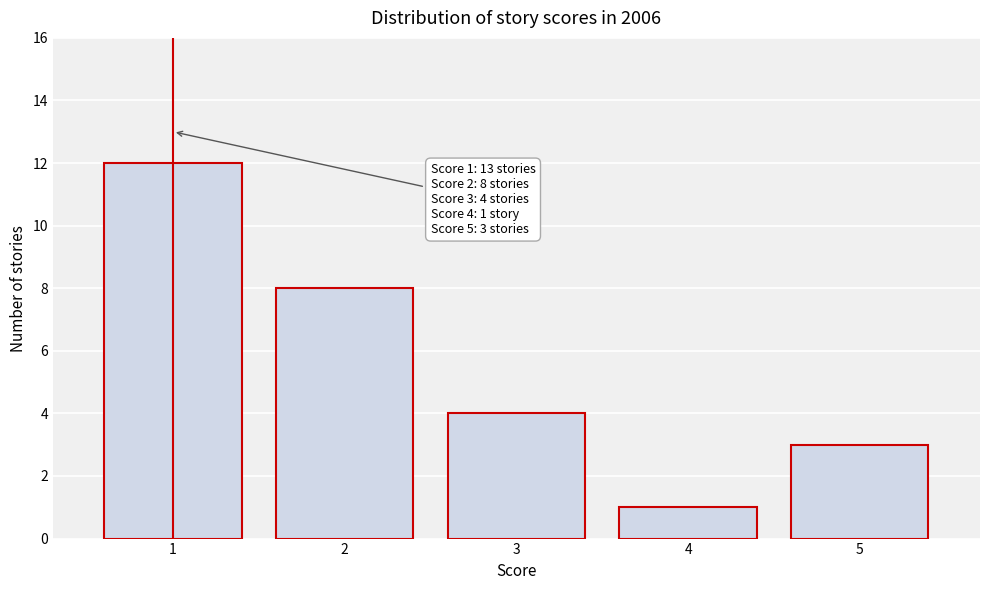

Reading left to right, transcribe all the data shown in this chart.

1=12	2=8	3=4	4=1	5=3